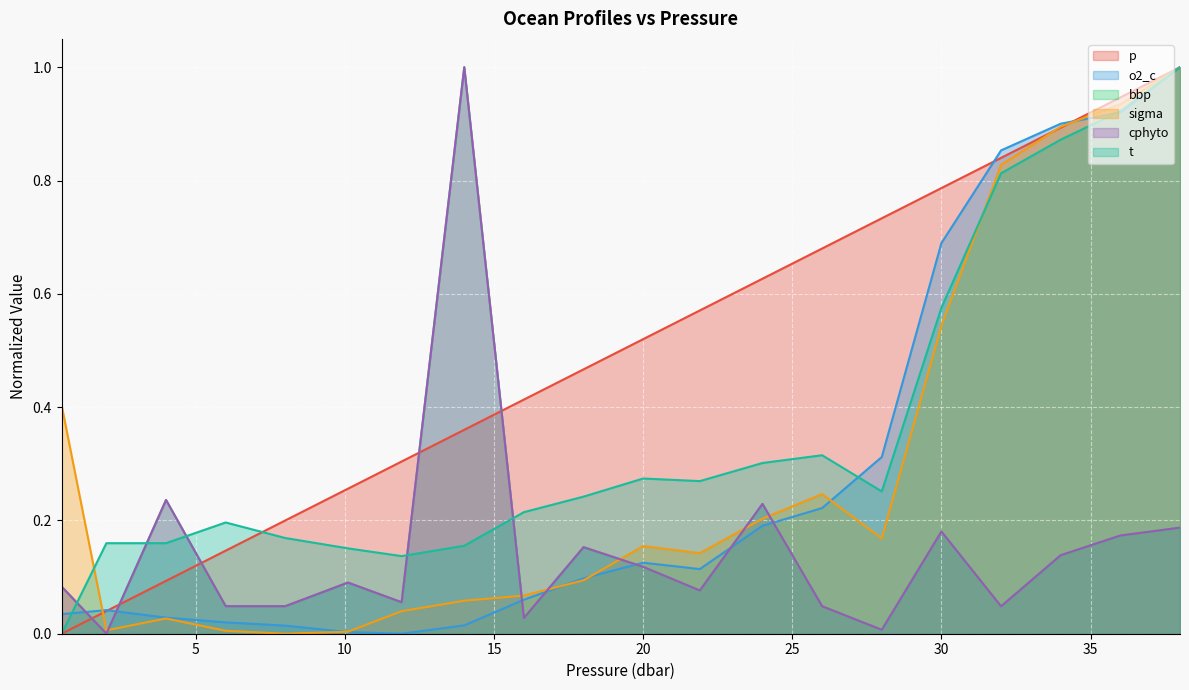

At which category does the chart reach its minimum across all series?

0.5